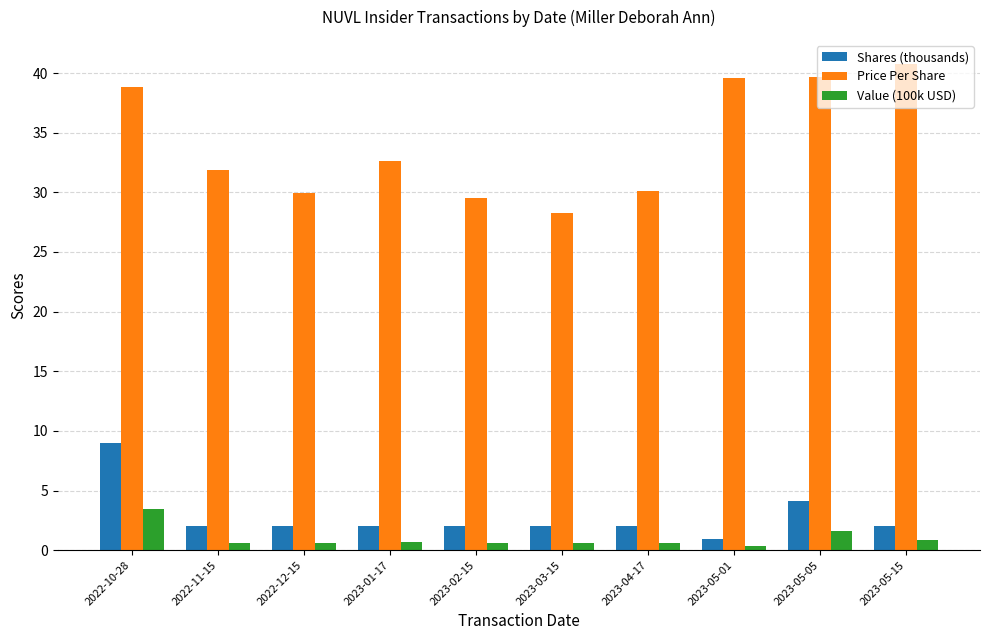

What position from the left is 2023-01-17?

4